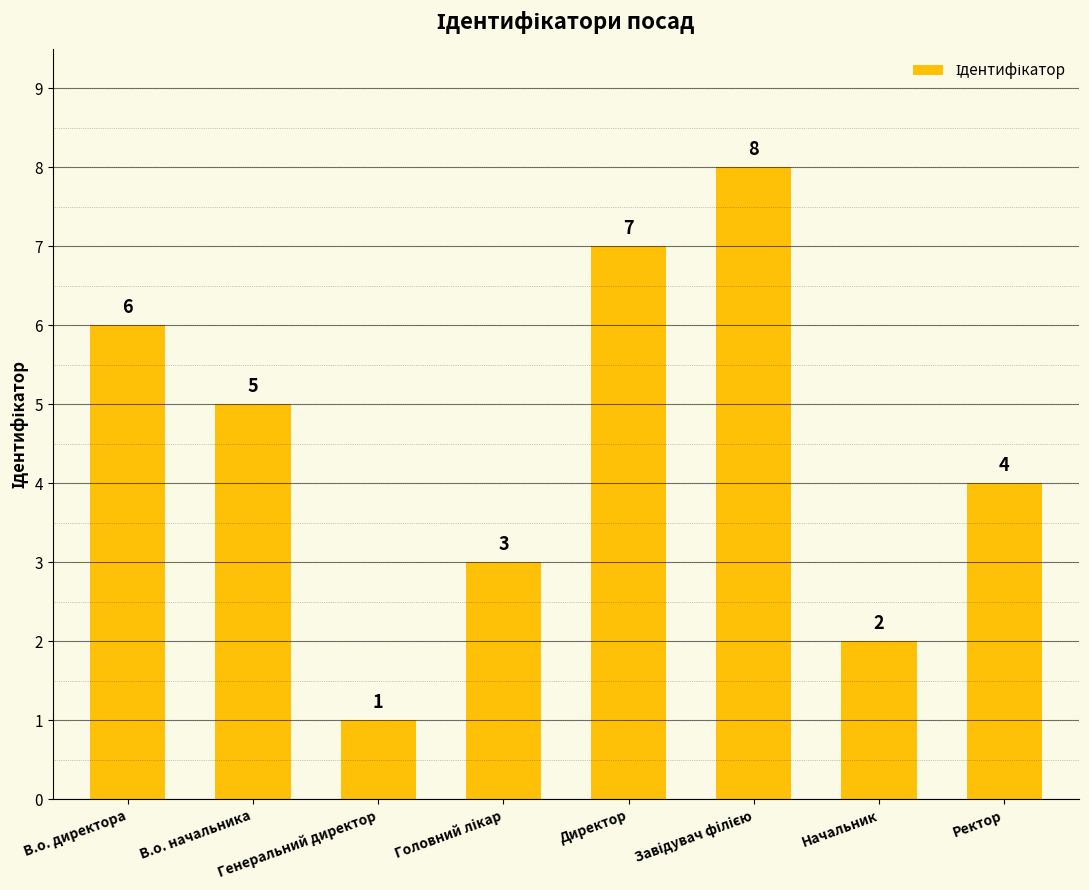

How many values are between 3 and 7?

5